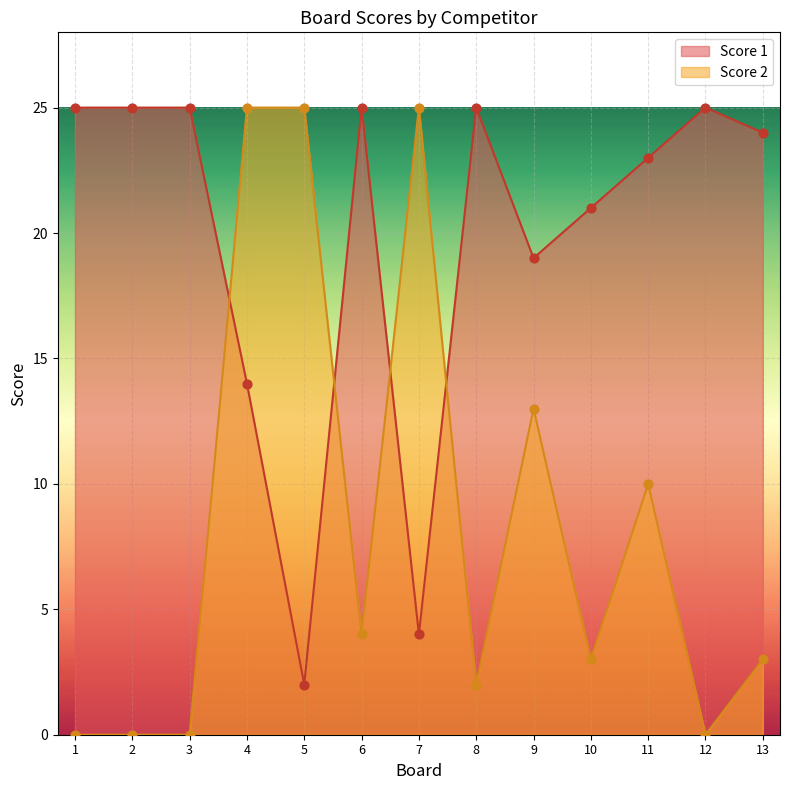

What is the total value across all series at 4?

39